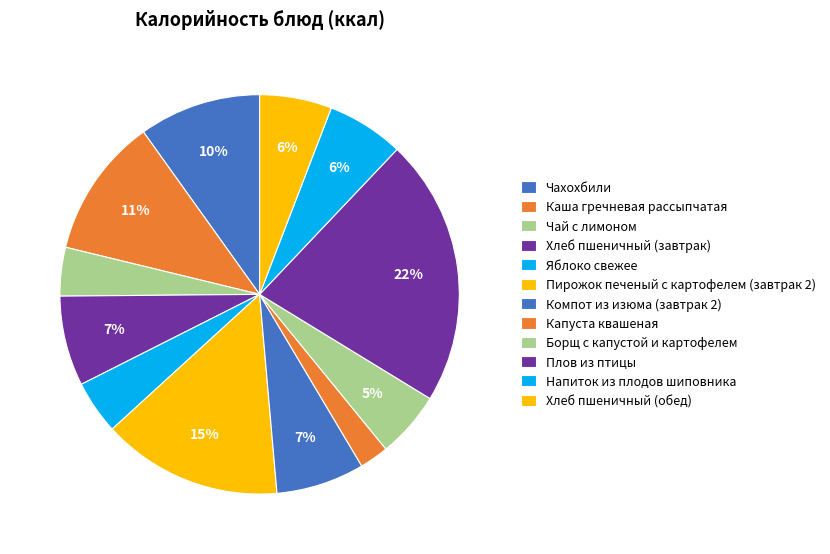

How many slices are in this pie chart?

12